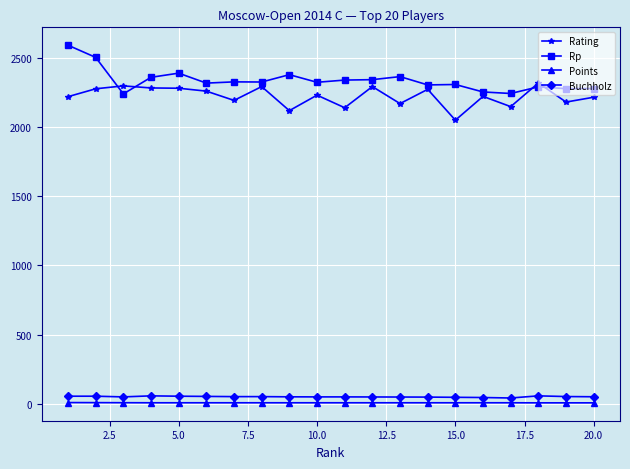

True or false: Points and Rating intersect in this chart.

False